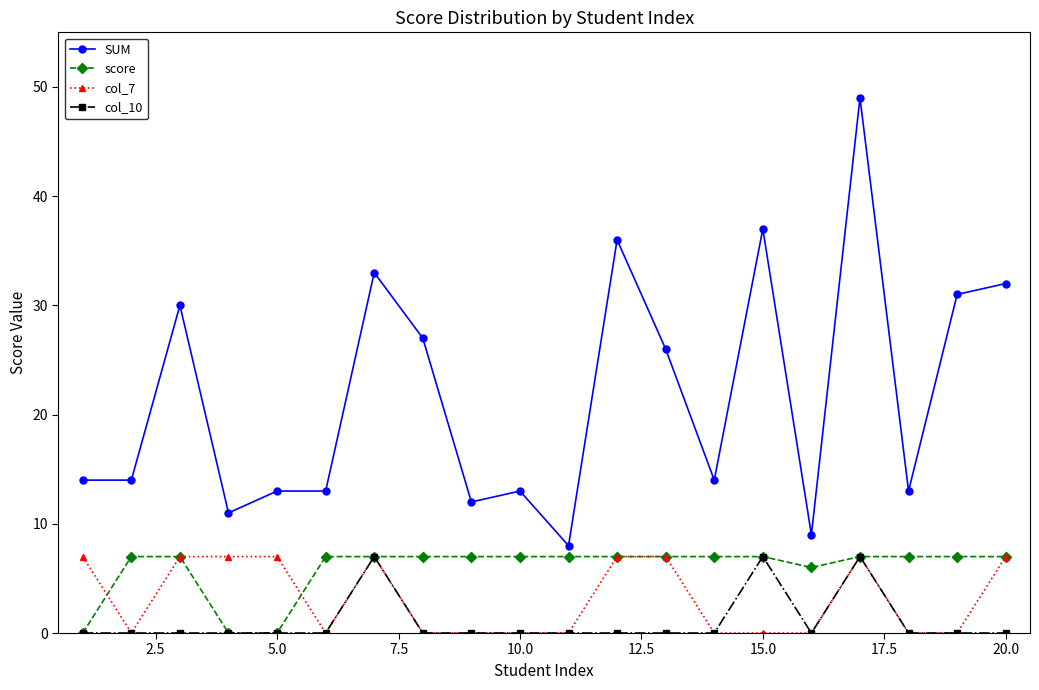

True or false: col_7 and SUM cross at least once.

False